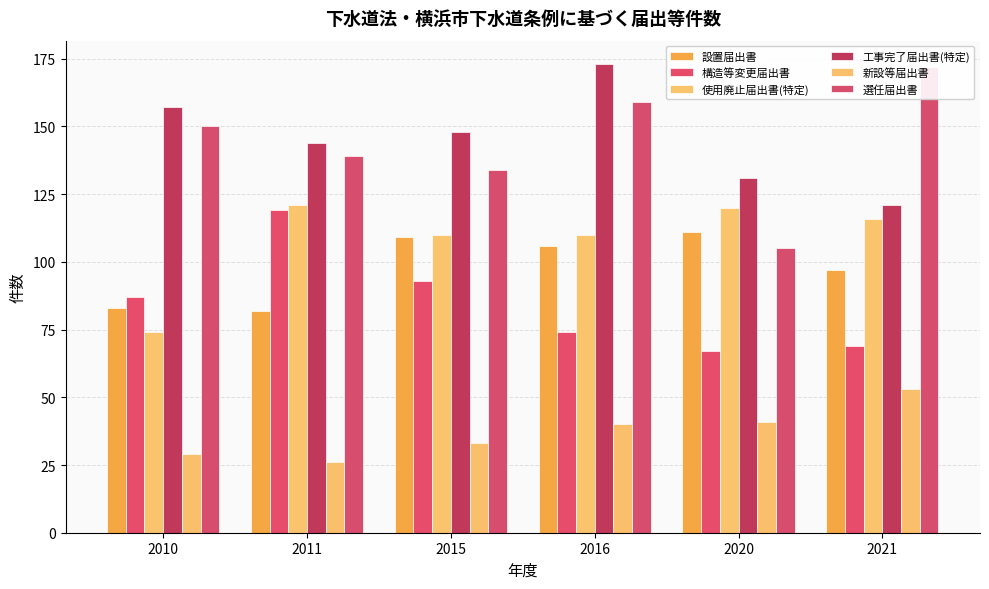

At which label does 選任届出書 first exceed 150?

2016